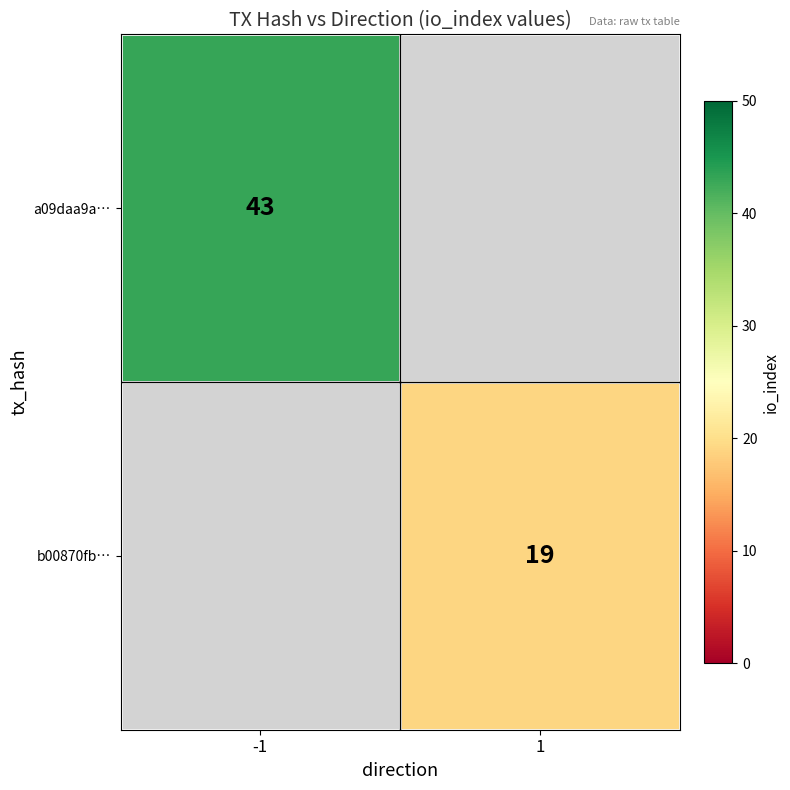

Is the value of b00870fb… at 1 greater than the value of a09daa9a… at -1?

No